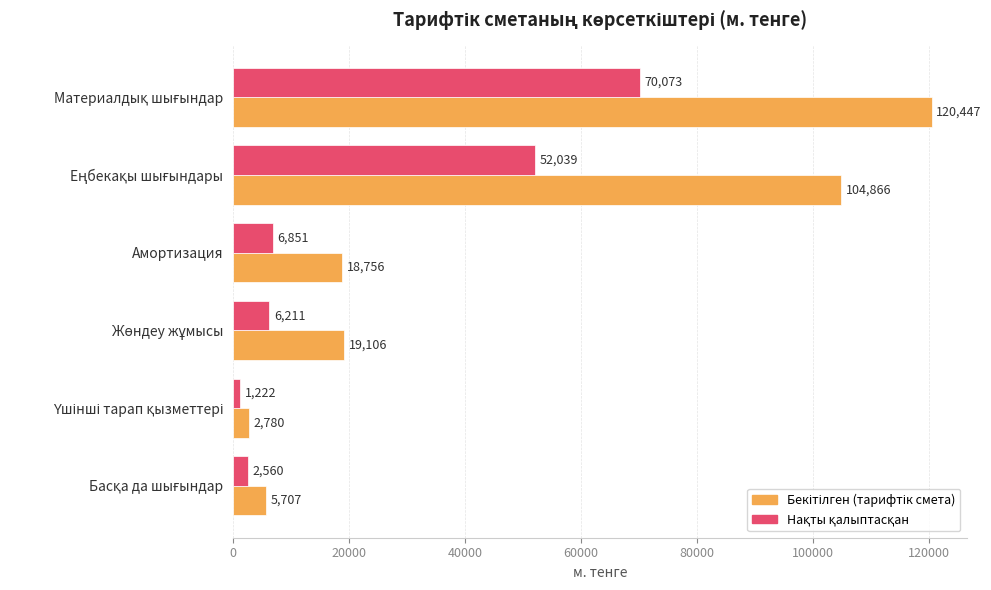

What is the greatest value displayed?

120447